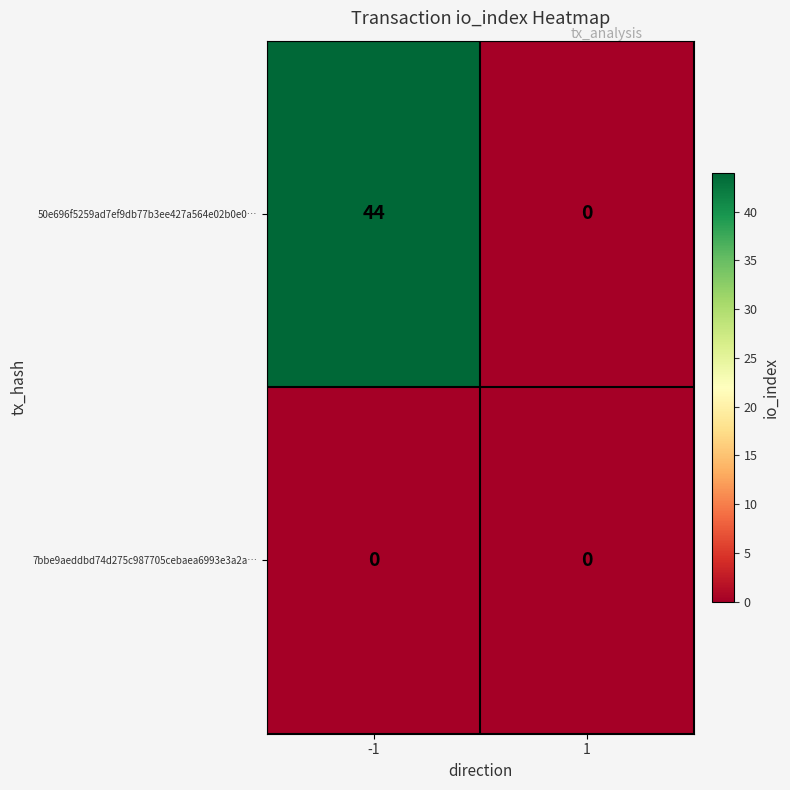

What is the difference between the highest and lowest values at -1?

44